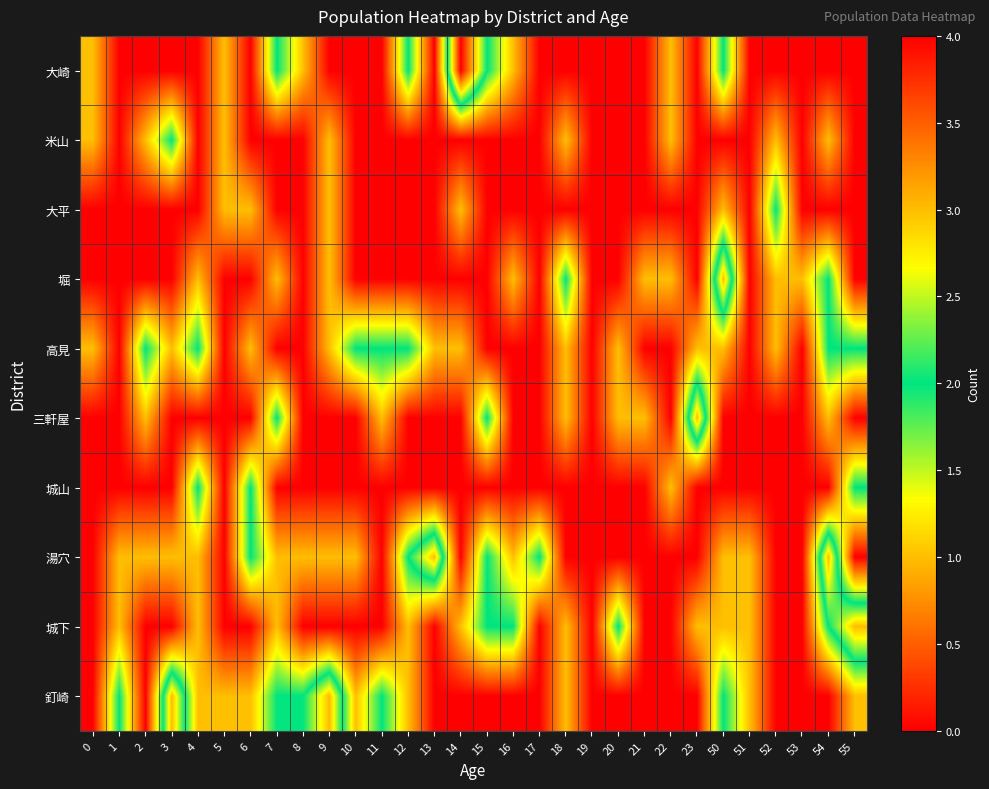

Reading left to right, transcribe all the data shown in this chart.

大崎: 0=1	1=0	2=0	3=0	4=0	5=1	6=0	7=2	8=1	9=0	10=0	11=0	12=2	13=0	14=4	15=2	16=1	17=0	18=0	19=0	20=0	21=0	22=1	23=0	50=2	51=0	52=0	53=0	54=0	55=0
米山: 0=1	1=0	2=1	3=2	4=0	5=1	6=0	7=0	8=0	9=1	10=0	11=0	12=0	13=0	14=0	15=0	16=0	17=0	18=1	19=0	20=0	21=0	22=1	23=0	50=0	51=0	52=1	53=0	54=1	55=0
大平: 0=0	1=0	2=0	3=0	4=0	5=1	6=1	7=0	8=0	9=1	10=0	11=0	12=0	13=0	14=1	15=0	16=0	17=0	18=0	19=0	20=0	21=0	22=0	23=0	50=1	51=0	52=2	53=0	54=0	55=0
堀: 0=0	1=0	2=0	3=0	4=1	5=0	6=0	7=1	8=0	9=1	10=0	11=0	12=0	13=0	14=0	15=0	16=1	17=0	18=2	19=0	20=0	21=1	22=1	23=0	50=3	51=0	52=1	53=1	54=2	55=0
高見: 0=1	1=0	2=2	3=1	4=2	5=0	6=1	7=0	8=0	9=1	10=2	11=2	12=2	13=1	14=1	15=0	16=0	17=0	18=1	19=0	20=1	21=0	22=0	23=1	50=1	51=0	52=1	53=0	54=2	55=2
三軒屋: 0=0	1=0	2=1	3=0	4=0	5=0	6=0	7=2	8=0	9=0	10=0	11=1	12=0	13=0	14=0	15=2	16=0	17=0	18=1	19=0	20=1	21=1	22=0	23=3	50=0	51=0	52=0	53=0	54=1	55=0
城山: 0=0	1=0	2=0	3=0	4=2	5=0	6=2	7=0	8=0	9=0	10=0	11=0	12=0	13=0	14=0	15=0	16=0	17=0	18=0	19=0	20=0	21=0	22=1	23=0	50=0	51=0	52=0	53=0	54=0	55=2
湯穴: 0=0	1=1	2=1	3=1	4=1	5=0	6=2	7=1	8=1	9=1	10=1	11=0	12=2	13=3	14=0	15=2	16=1	17=2	18=0	19=0	20=0	21=0	22=0	23=0	50=1	51=1	52=0	53=0	54=3	55=0
城下: 0=0	1=1	2=0	3=0	4=1	5=0	6=0	7=1	8=0	9=0	10=0	11=0	12=1	13=0	14=1	15=2	16=2	17=0	18=1	19=0	20=2	21=0	22=0	23=1	50=1	51=1	52=0	53=0	54=2	55=3
釘崎: 0=0	1=2	2=0	3=3	4=1	5=1	6=1	7=2	8=2	9=3	10=1	11=2	12=1	13=0	14=0	15=0	16=0	17=0	18=1	19=0	20=0	21=0	22=0	23=0	50=2	51=1	52=0	53=0	54=0	55=1